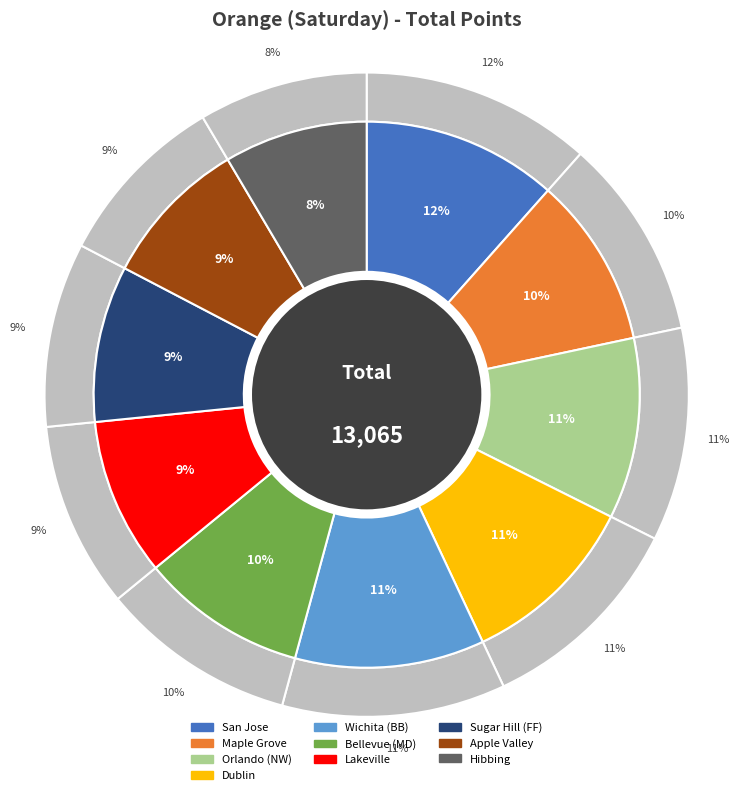

To the nearest percent, what is the average slice percentage?

10%